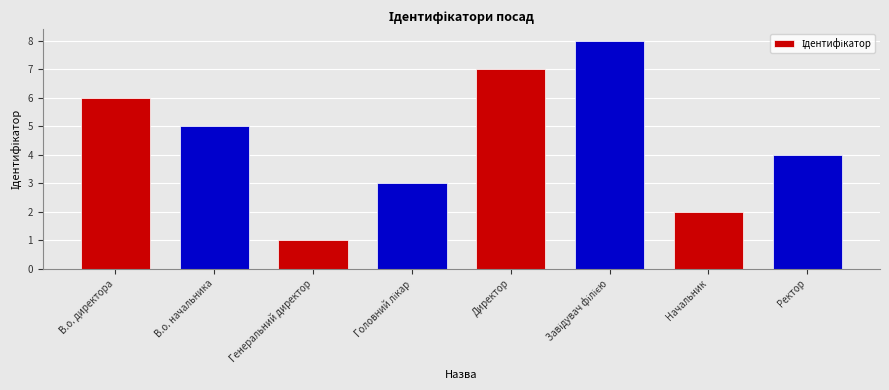

Reading left to right, what are all the values shown in this chart?

6	5	1	3	7	8	2	4